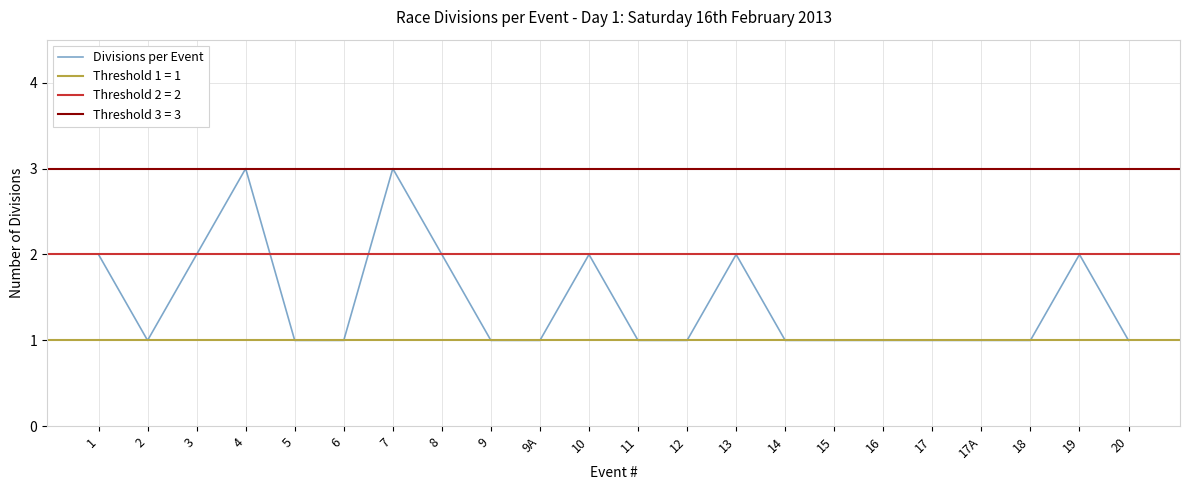

Where is the data nearest to the value 2?

1